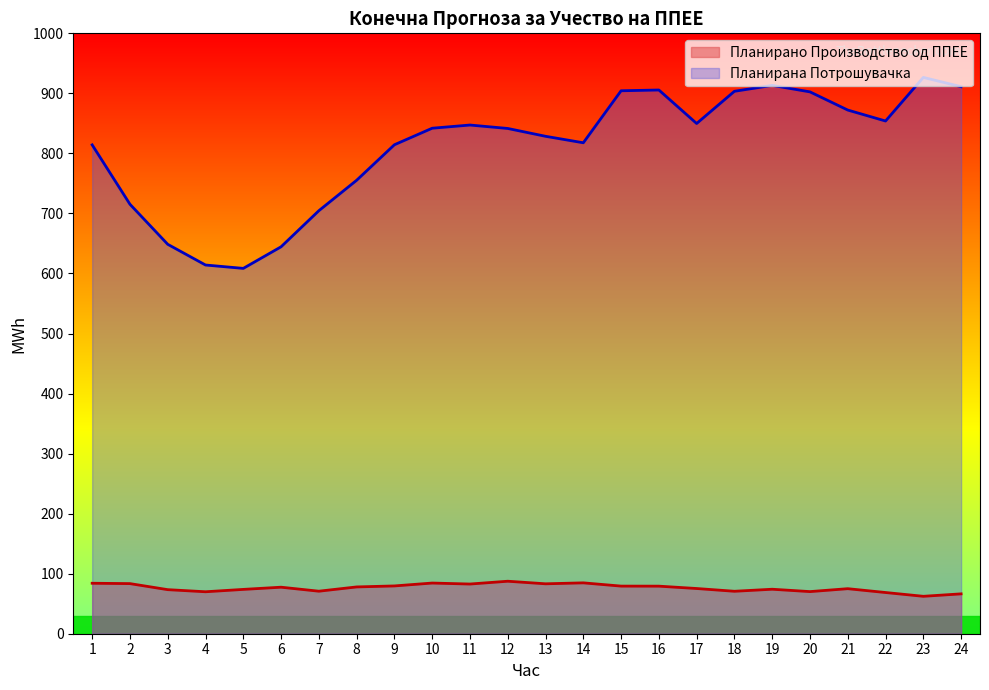

Where does the Планирано Производство од ППЕЕ series first go above 77?

1